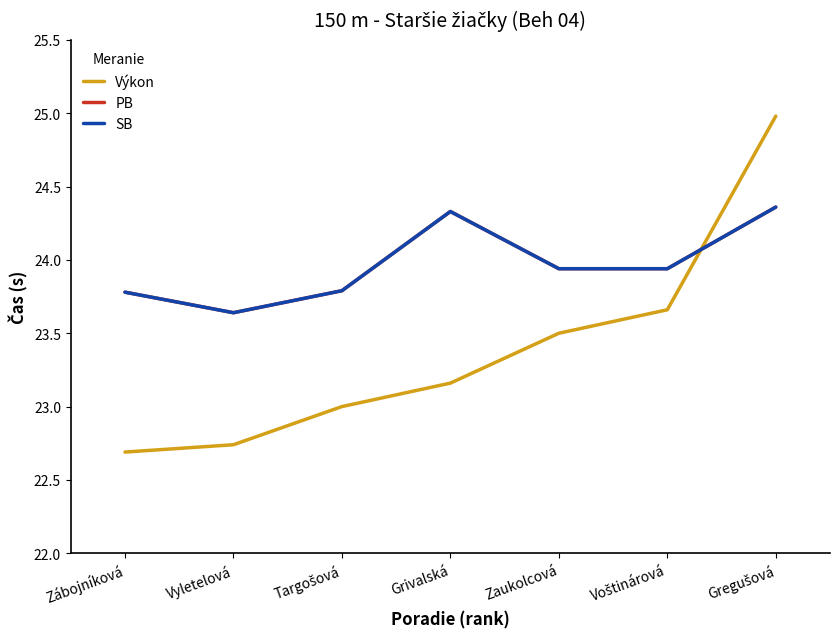

Is it true that PB equals 9.7 at Gregušová?

False